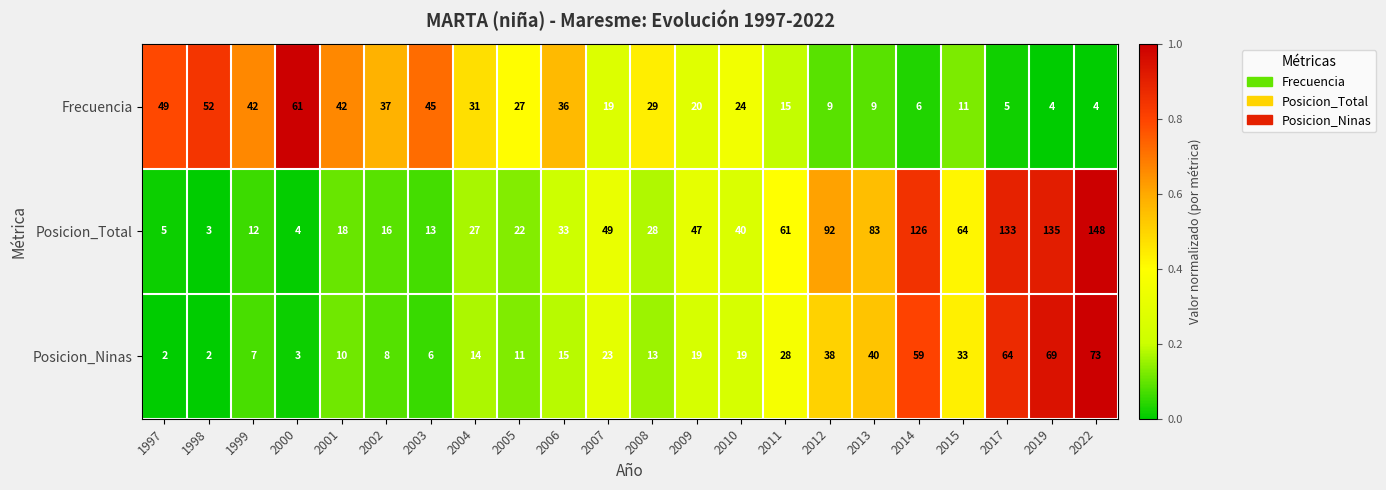

Rank the series by their maximum value, from lowest to highest.

Frecuencia, Posicion_Ninas, Posicion_Total